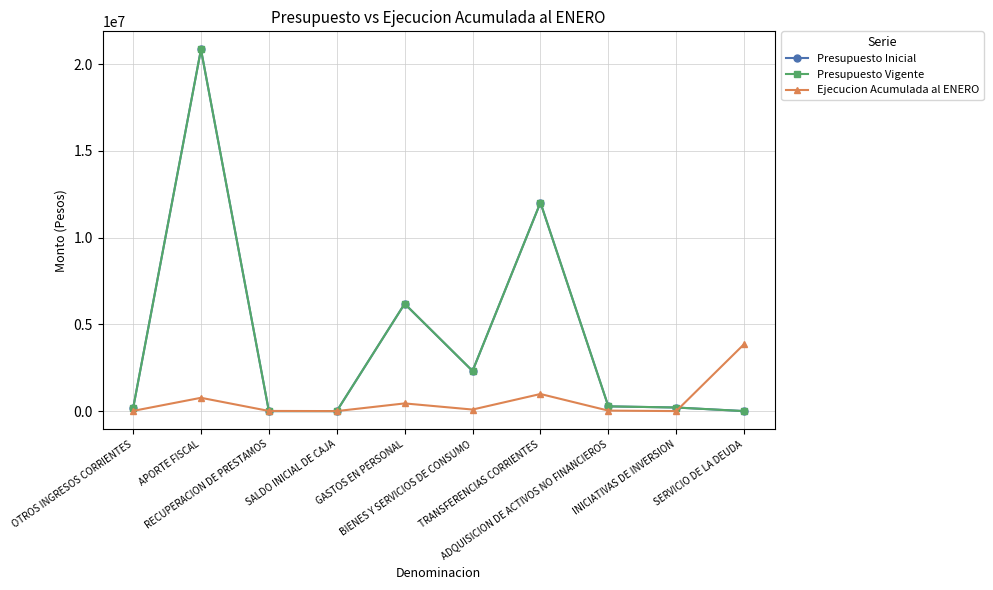

True or false: Presupuesto Inicial has a value of 272840 at ADQUISICION DE ACTIVOS NO FINANCIEROS.

True